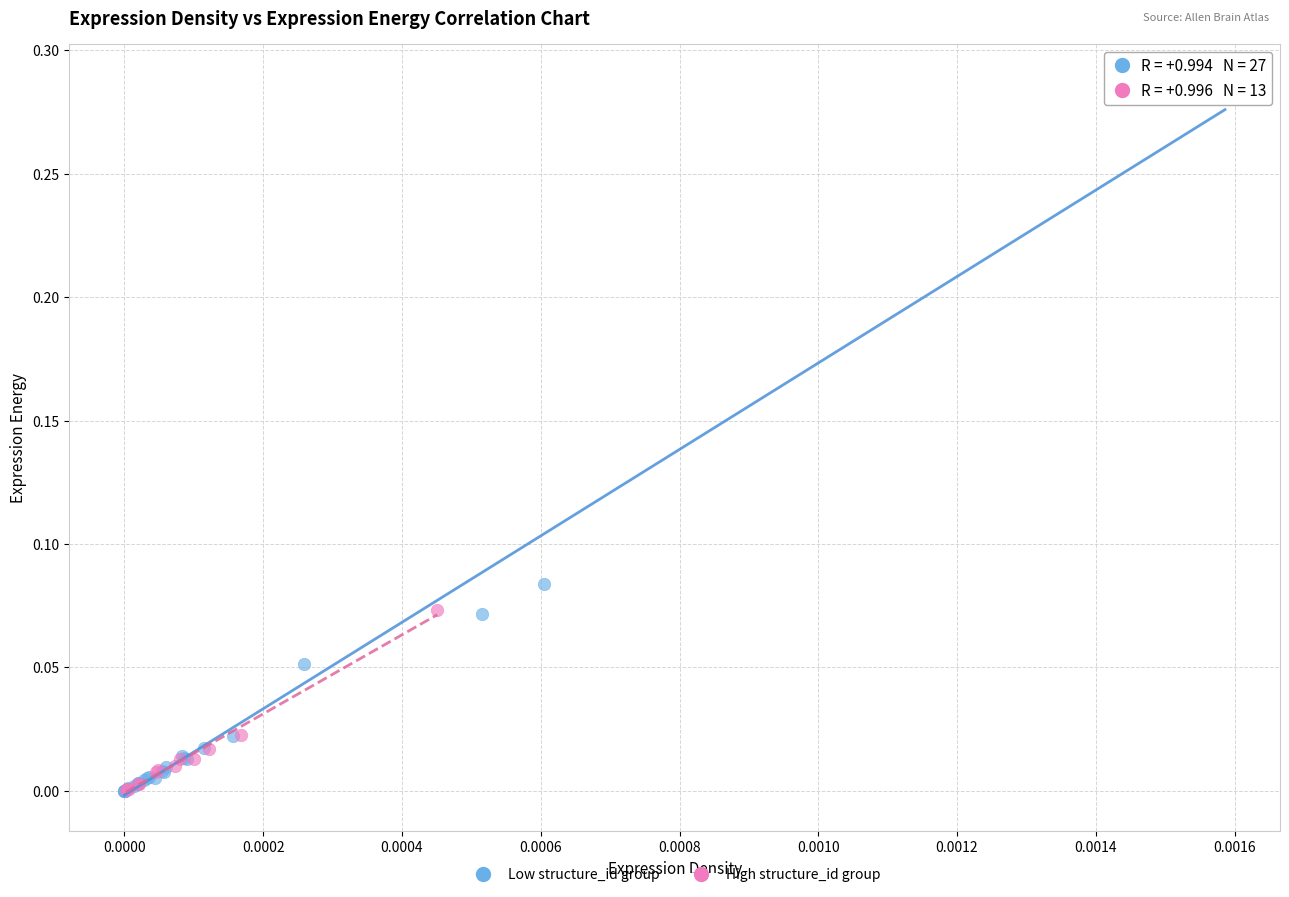

Which series contains the highest Y value?

Low structure_id group